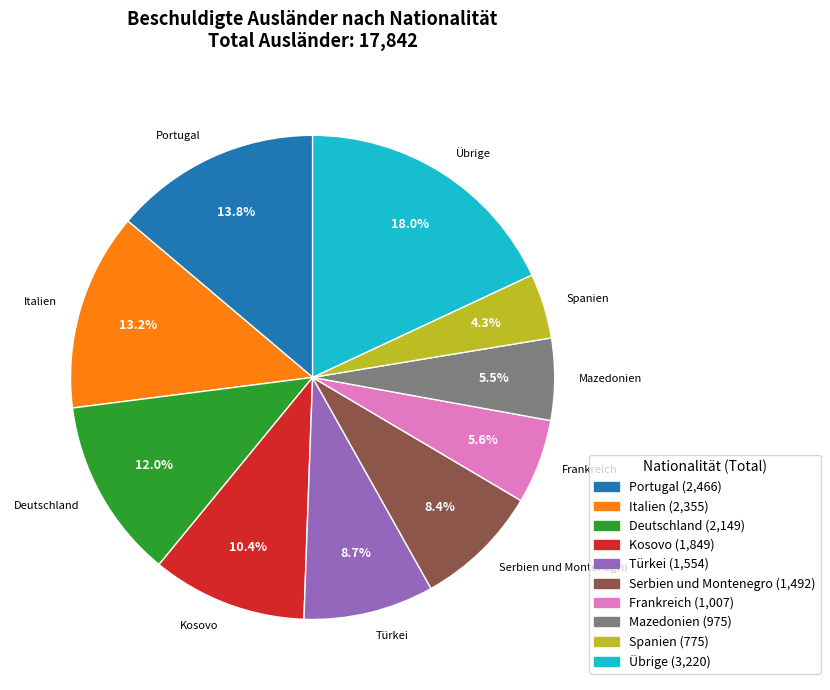

To the nearest percent, what is the combined percentage of Deutschland and Spanien?

16%